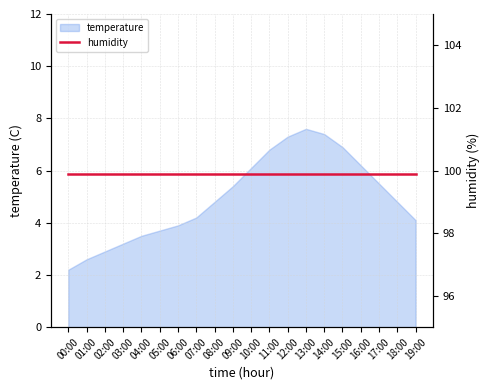

What is the minimum value shown in the chart?

2.2